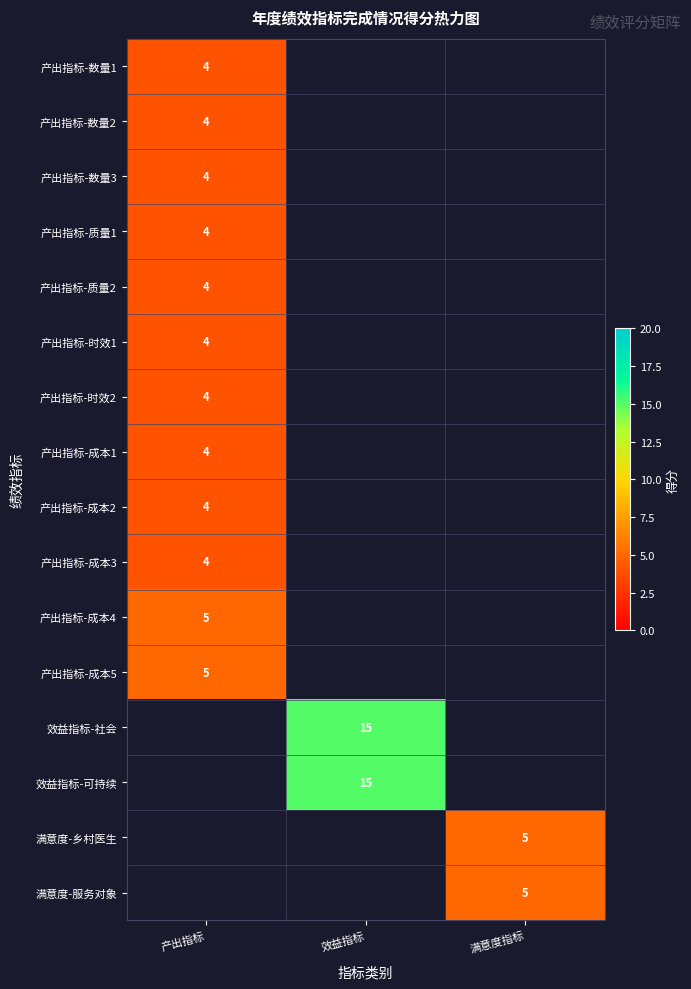

Is the value of 效益指标-社会 at 效益指标 greater than the value of 产出指标-成本3 at 产出指标?

Yes